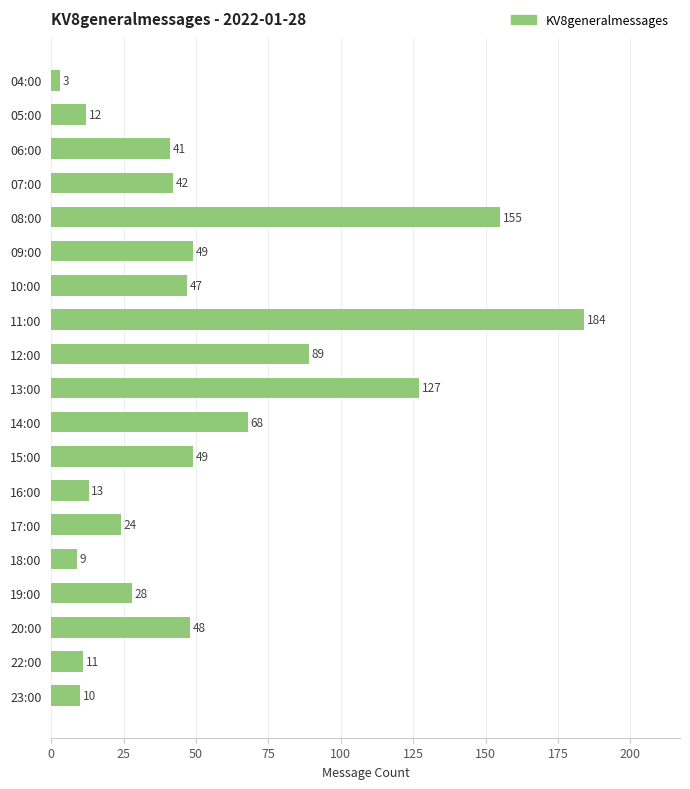

How many data points are less than 42?

9